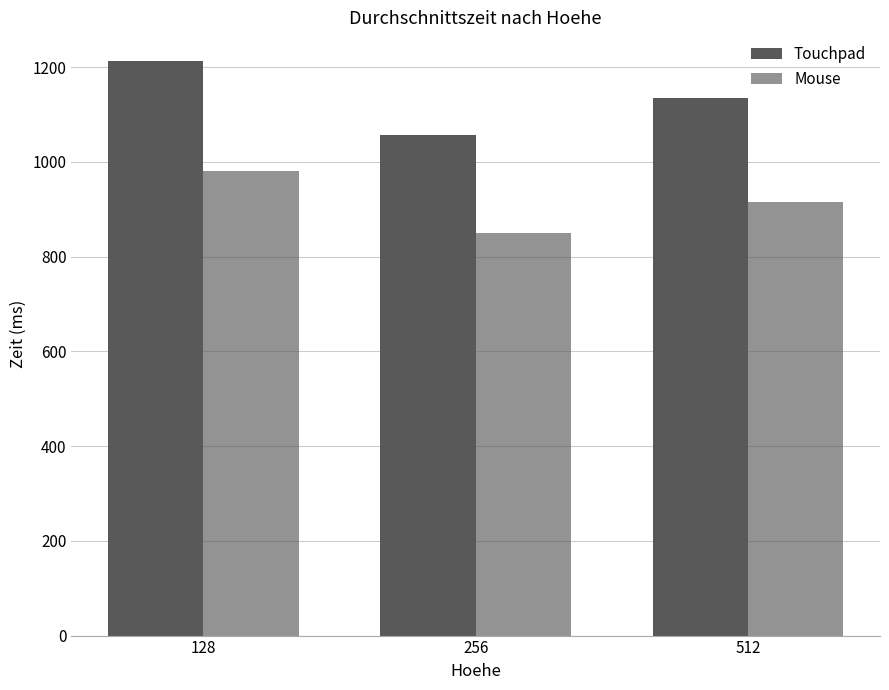

How many distinct data groups are displayed?

2